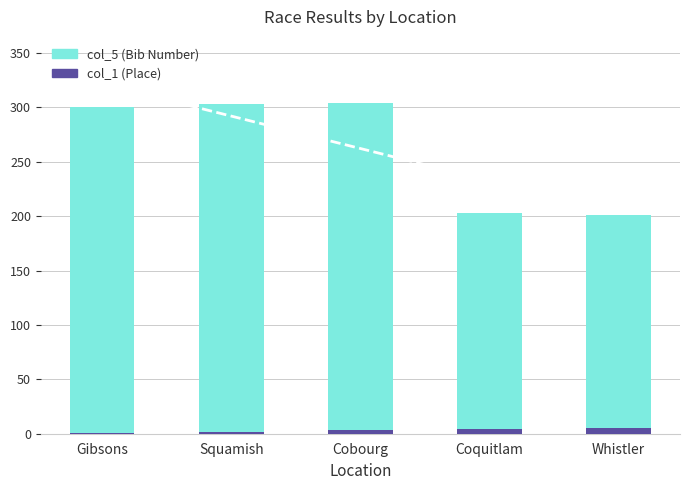

How many bars are there in each group?

2